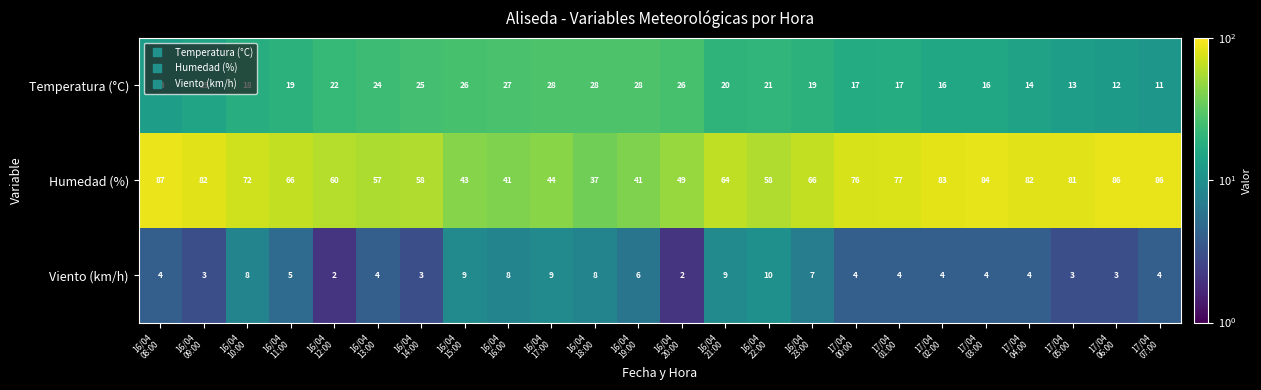

How many Viento (km/h) values are between 4 and 8?

14